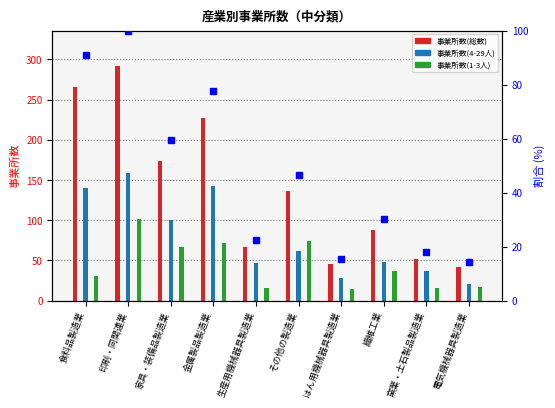

Rank the series at 電気機械器具製造業 from lowest to highest value.

事業所数(1-3人), 事業所数(4-29人), 事業所数(総数)